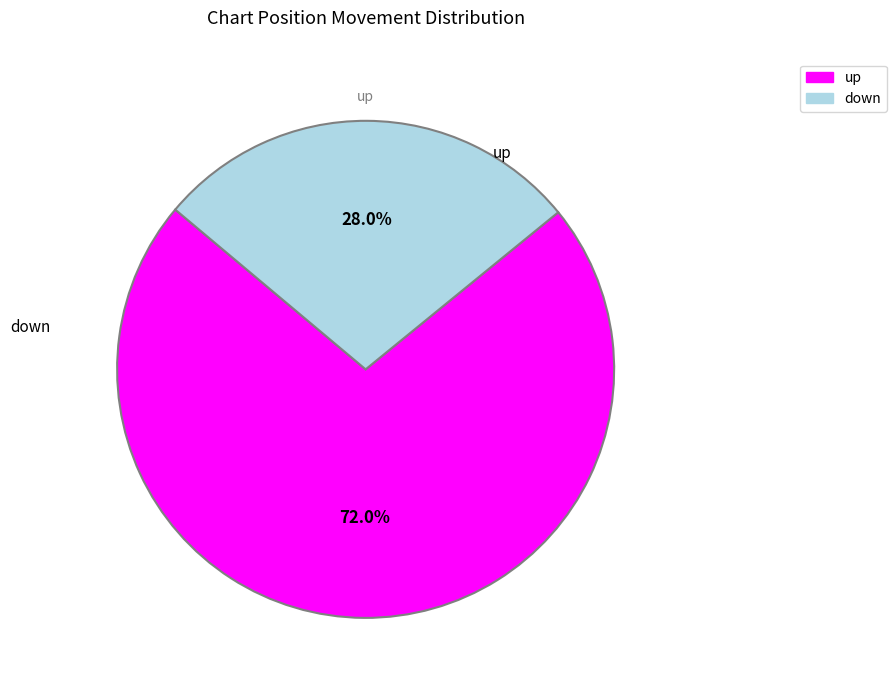

How many slices are in this pie chart?

2